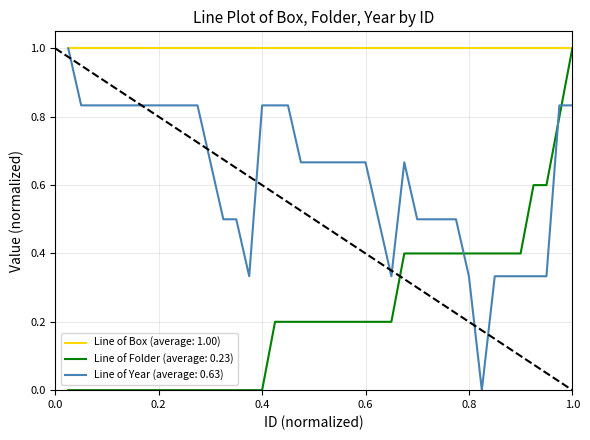

List the series in order of their overall mean, highest first.

Line of Box (average: 1.00), Line of Year (average: 0.63), Line of Folder (average: 0.23)